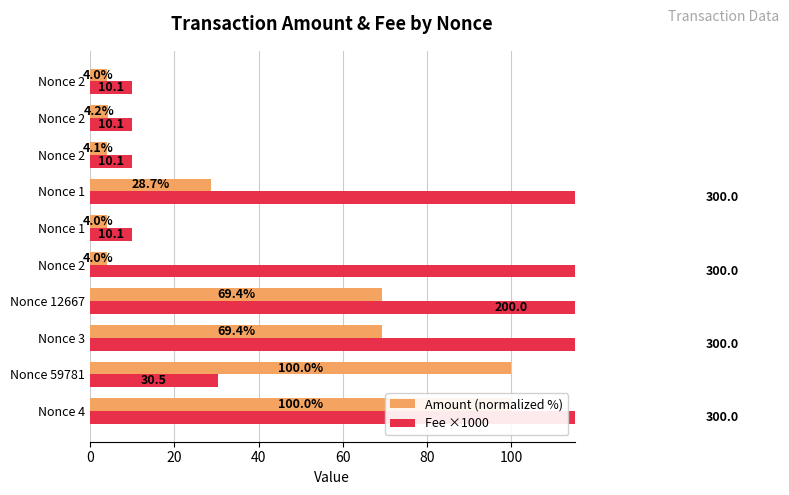

Is it true that Fee ×1000 equals 10.1 at Nonce 2?

True